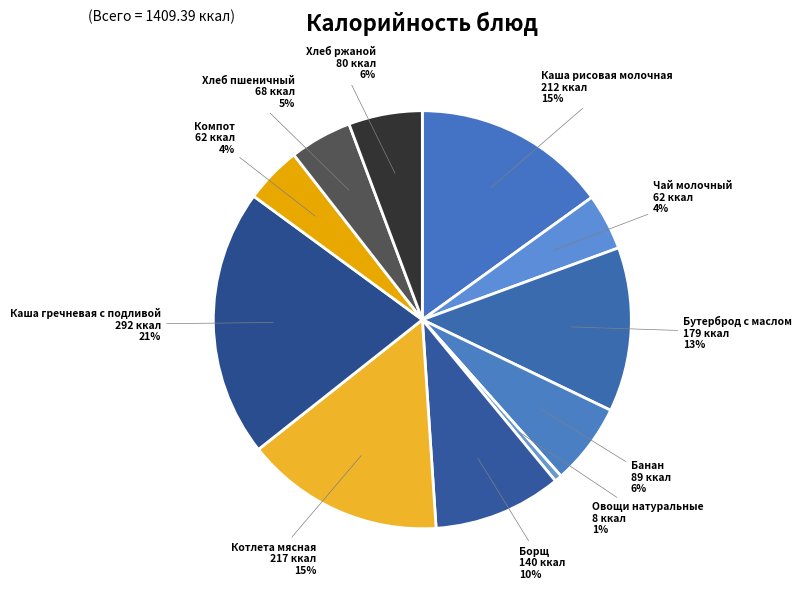

How many segments does this pie chart have?

11